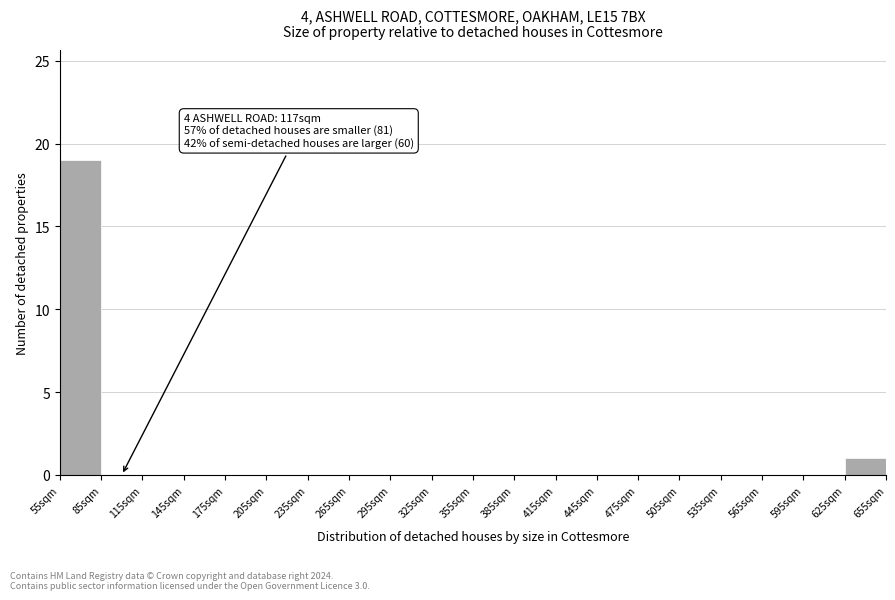

Which range on the x-axis has the tallest bar?

55 to 85